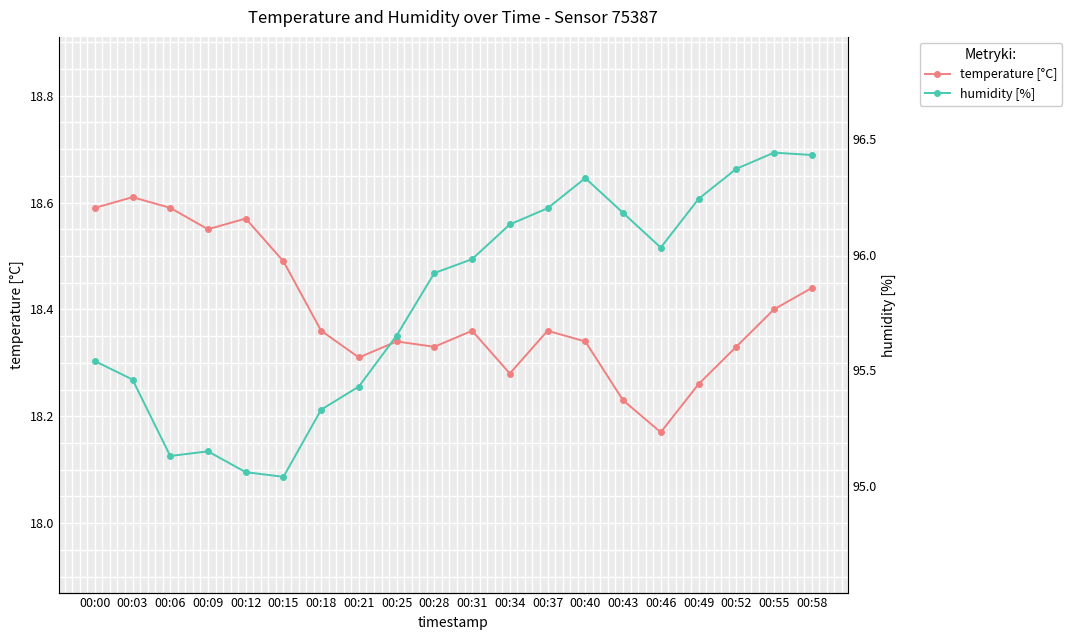

List the series in order of their overall mean, lowest first.

temperature [°C], humidity [%]